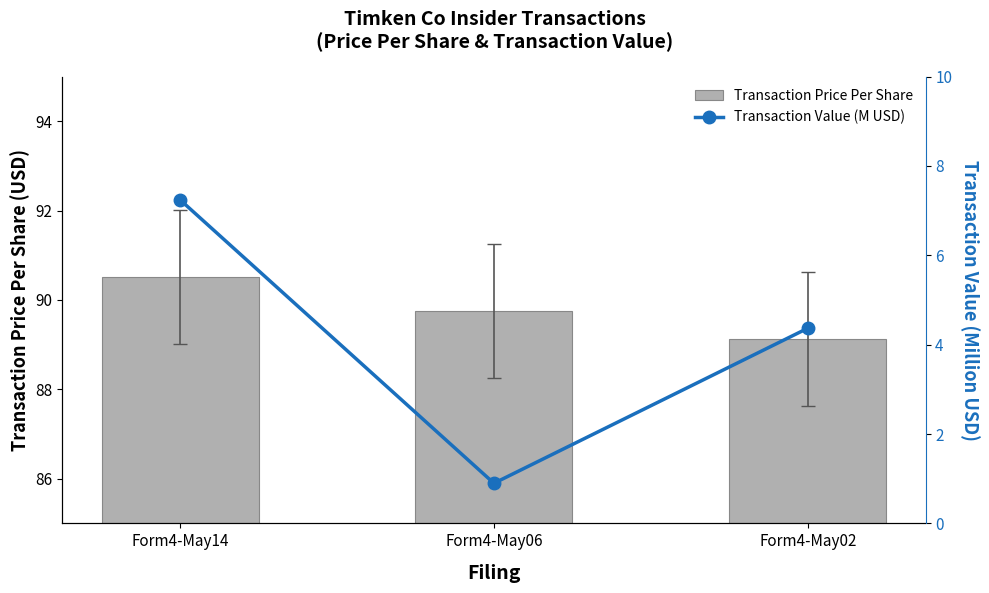

How many data points in Transaction Value (M USD) are less than 4?

1